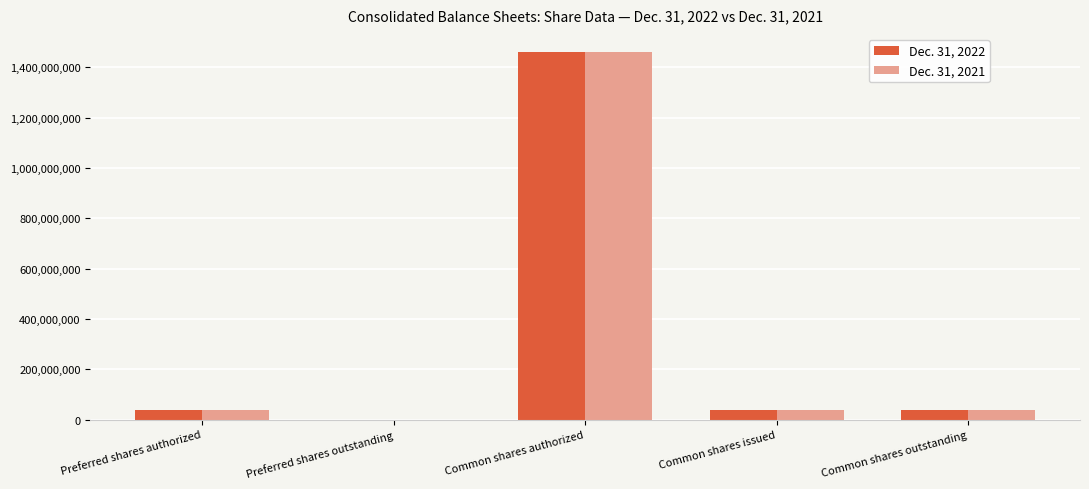

Is the value of Dec. 31, 2021 at Preferred shares outstanding greater than the value of Dec. 31, 2022 at Preferred shares authorized?

No